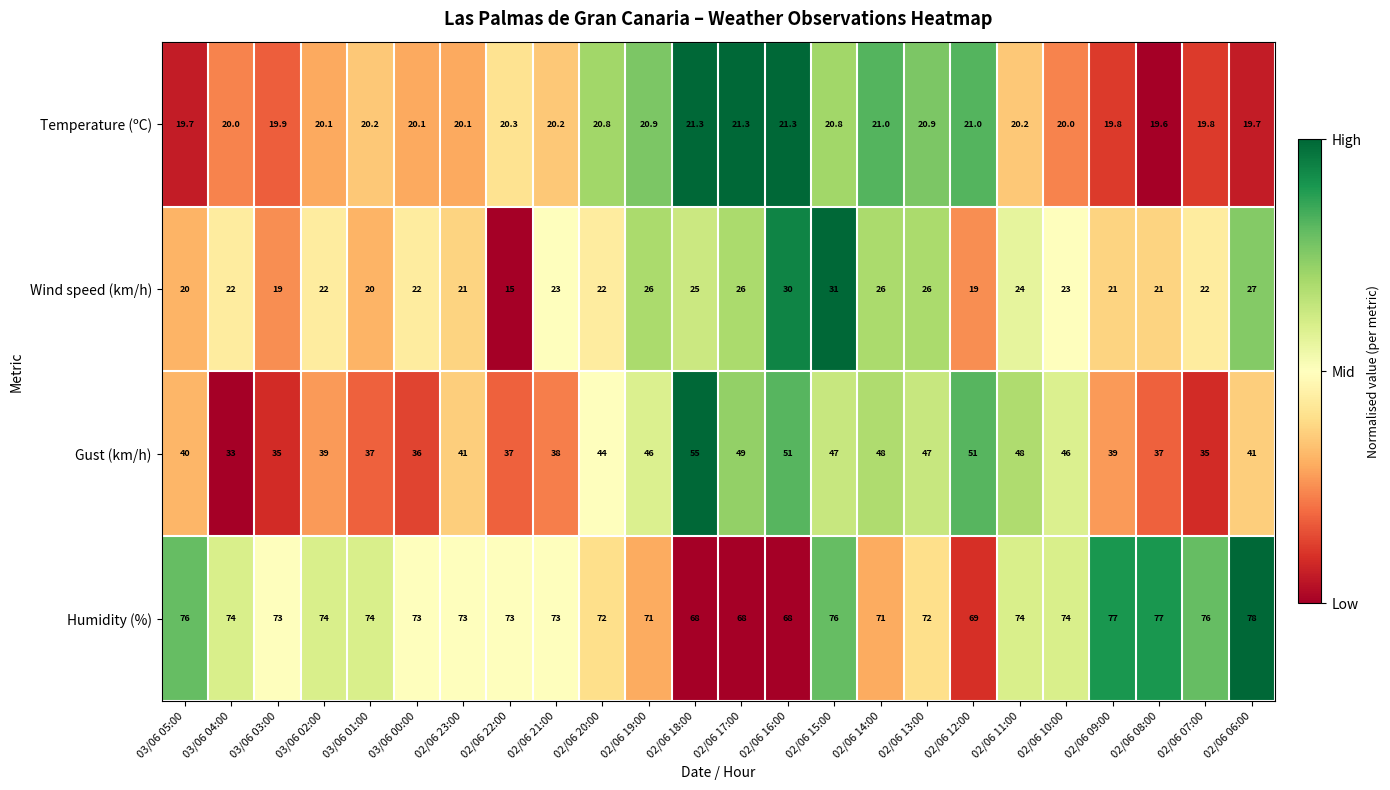

Which series has the largest range (max minus min)?

Gust (km/h)